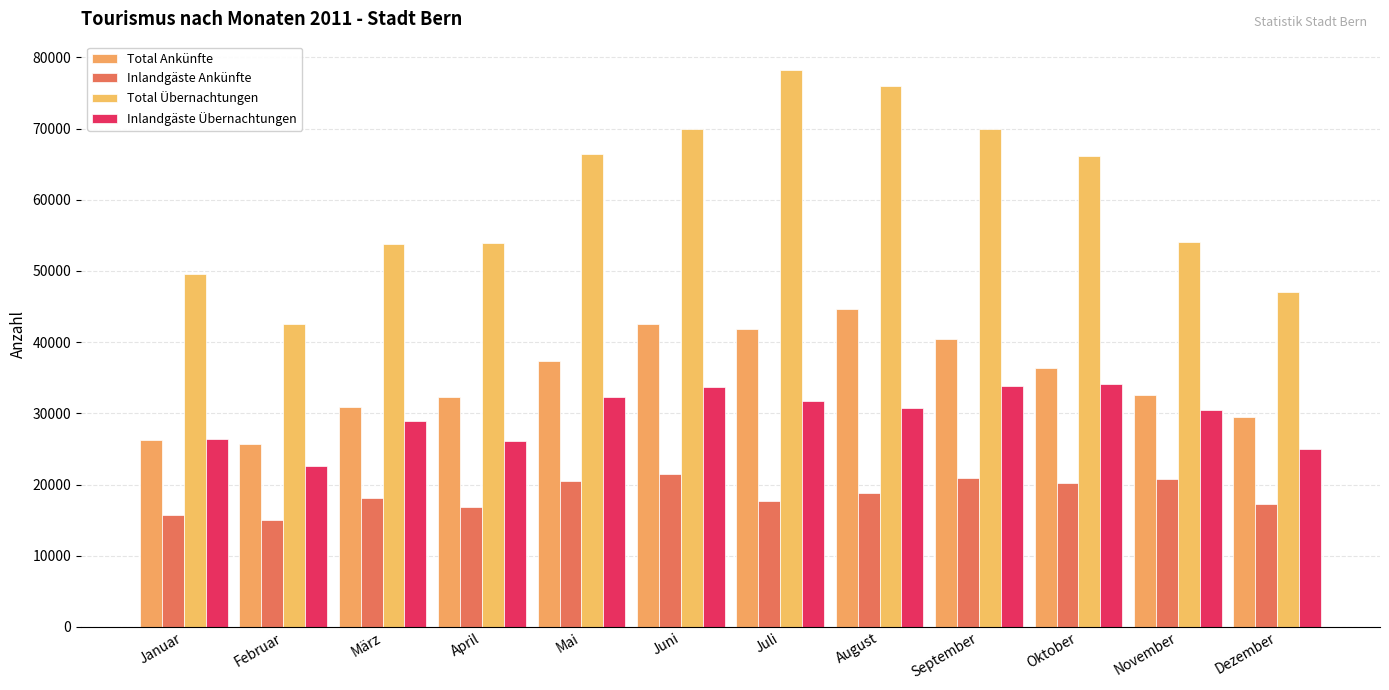

What is the difference between the maximum and second lowest values in the Inlandgäste Übernachtungen series?

9140